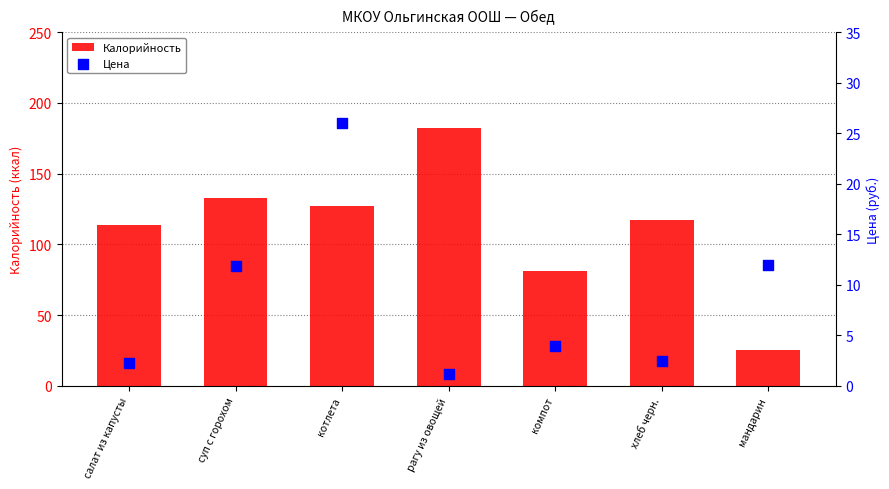

Which series contains the lowest Y value?

Цена